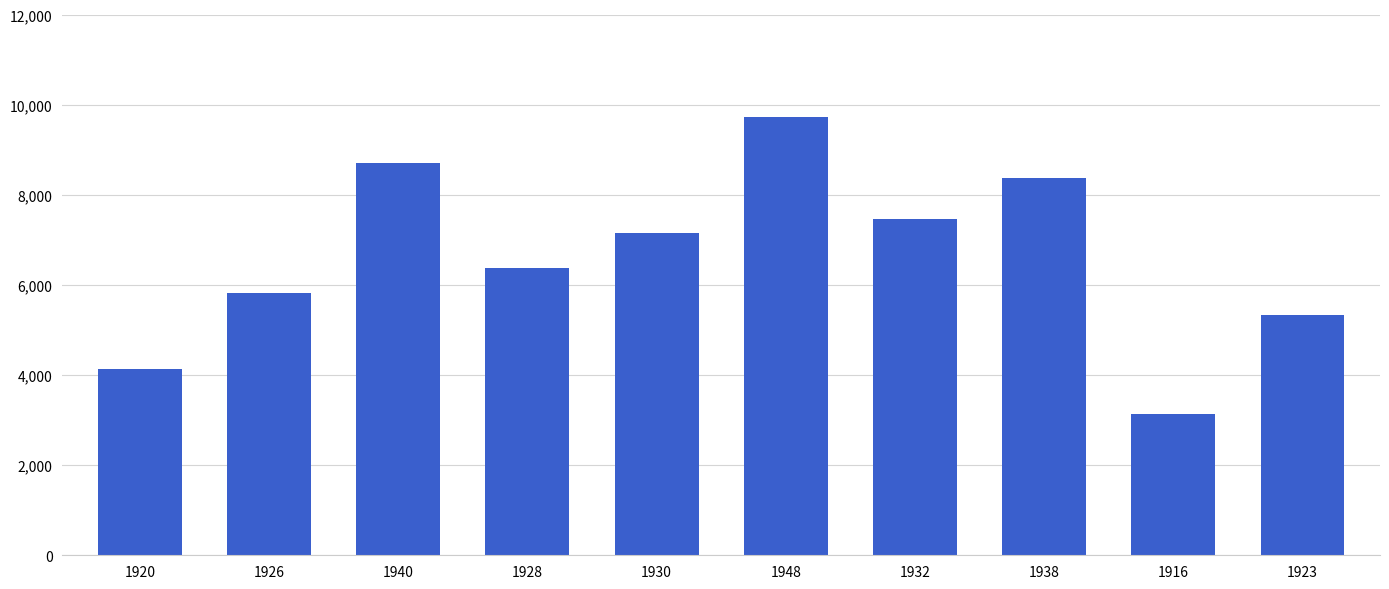

Between 1940 and 1916, which is larger?

1940